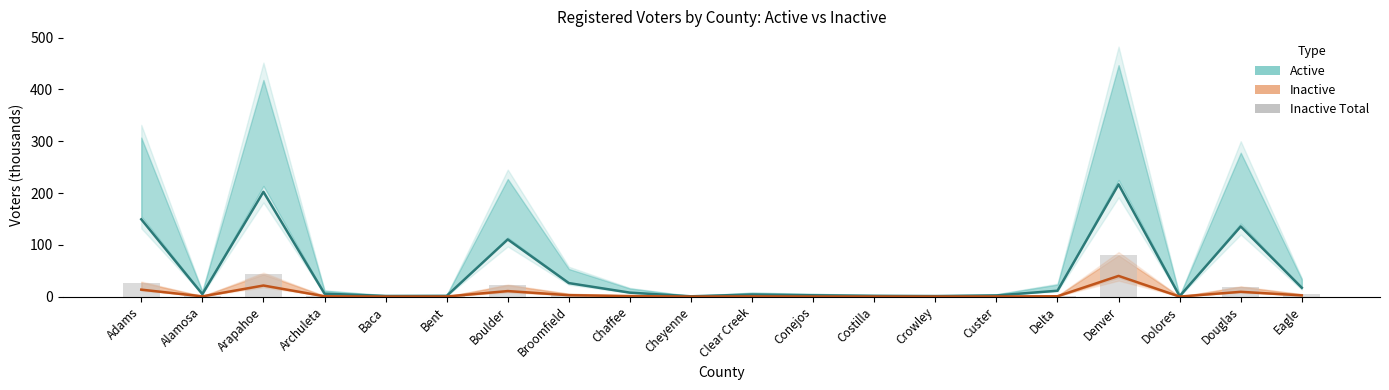

The value of Inactive Total (bars) at Delta is 1.5. True or false?

True